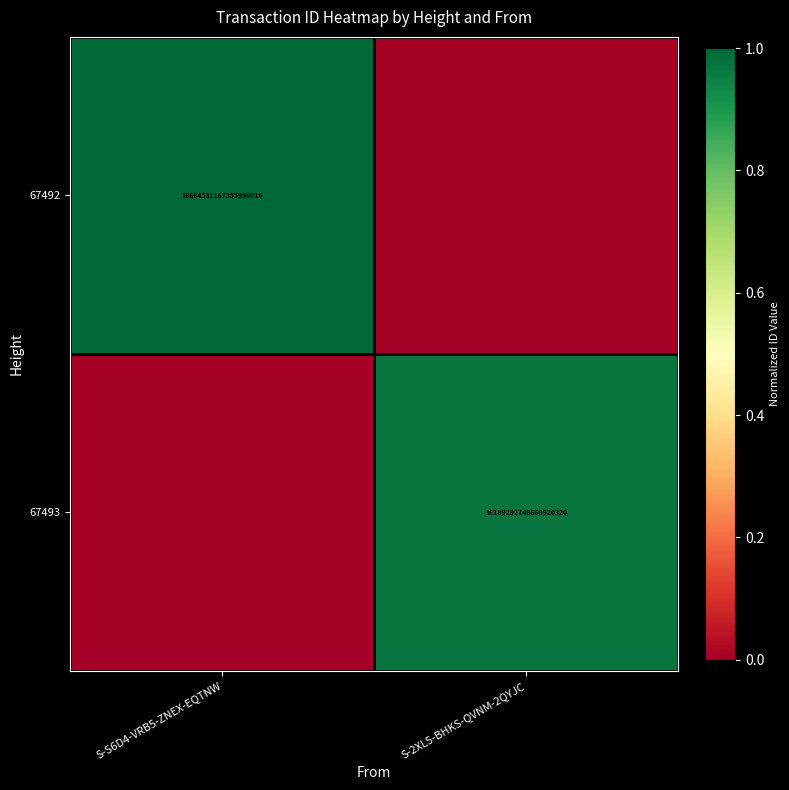

Is it true that 67492 equals 22220301631507976192 at S-S6D4-VRB5-ZNEX-EQTNW?

False